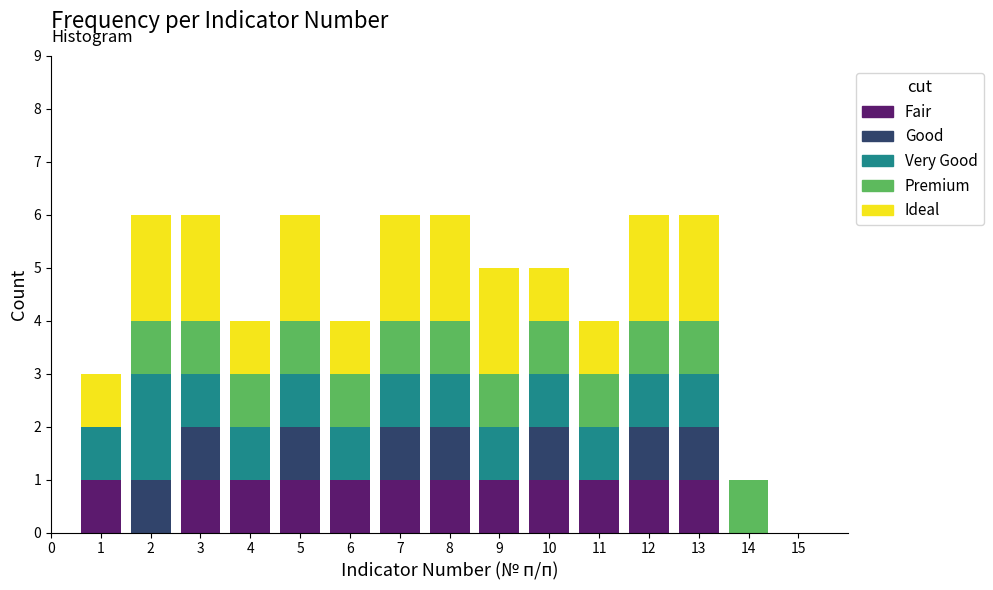

Is it true that Fair equals 1 at 12?

True